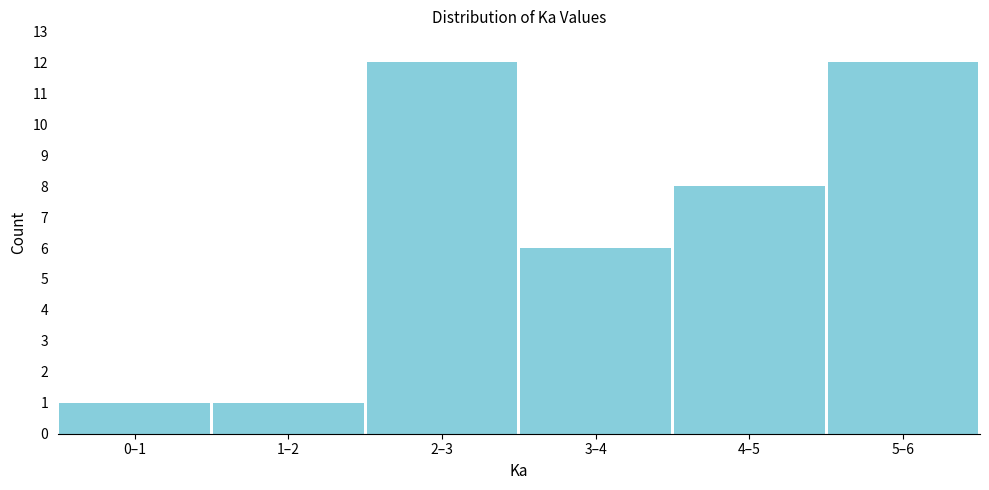

Reading left to right, extract all data points from this chart.

1	1	12	6	8	12